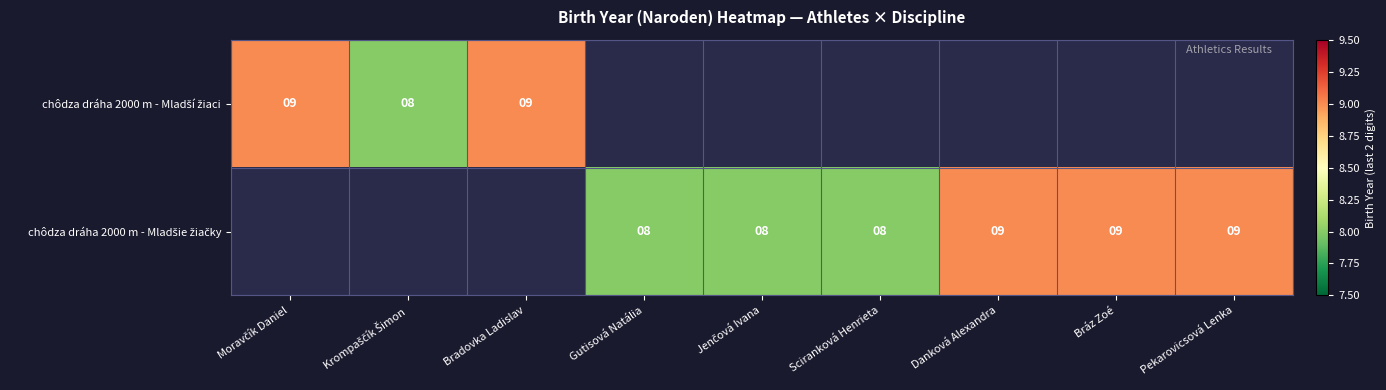

List the labels in order of chôdza dráha 2000 m - Mladšie žiačky value, smallest first.

Moravčík Daniel, Krompaščík Šimon, Bradovka Ladislav, Gutisová Natália, Jenčová Ivana, Sciranková Henrieta, Danková Alexandra, Bráz Zoé, Pekarovicsová Lenka